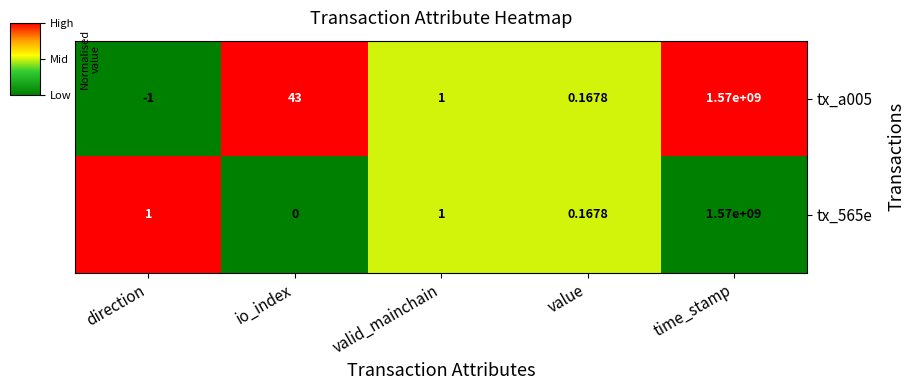

At which label is tx_a005 closest to 784999999?

io_index